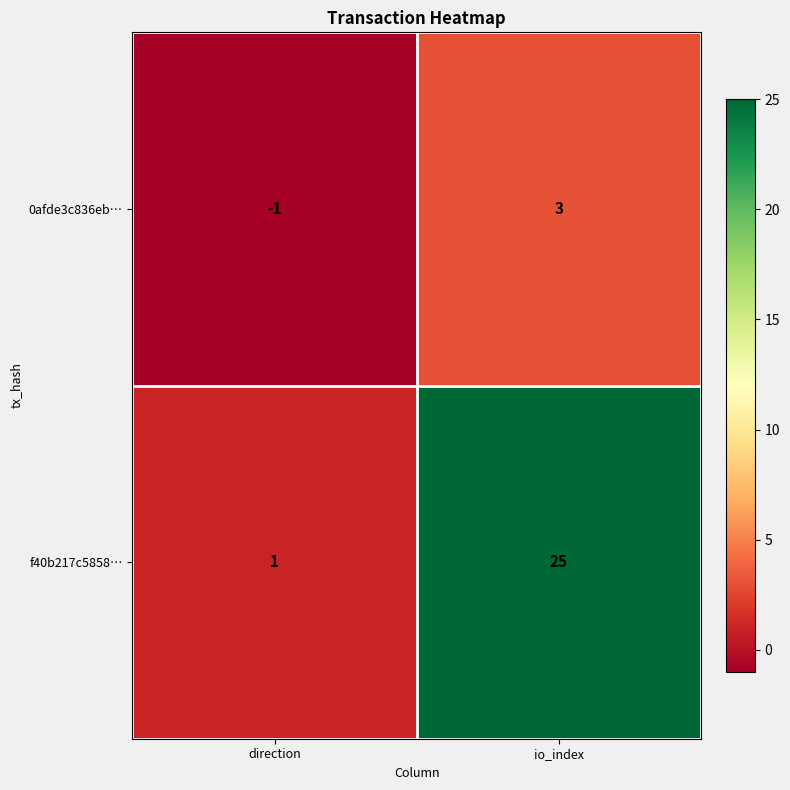

List the series in order of their overall mean, highest first.

f40b217c5858…, 0afde3c836eb…